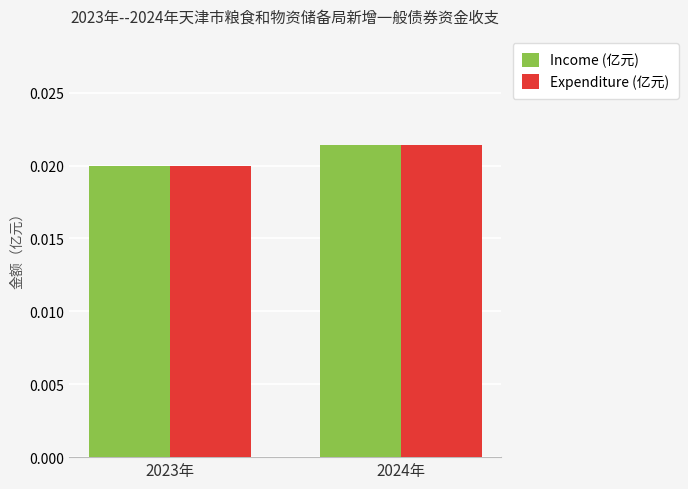

Does the chart contain stacked bars?

No